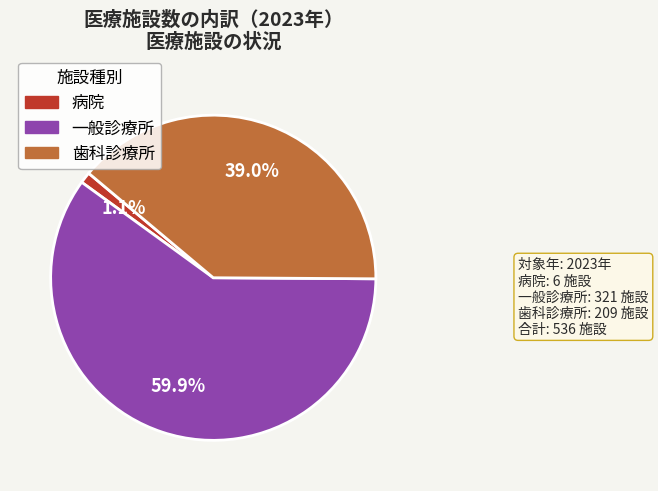

How many slices are in this pie chart?

3